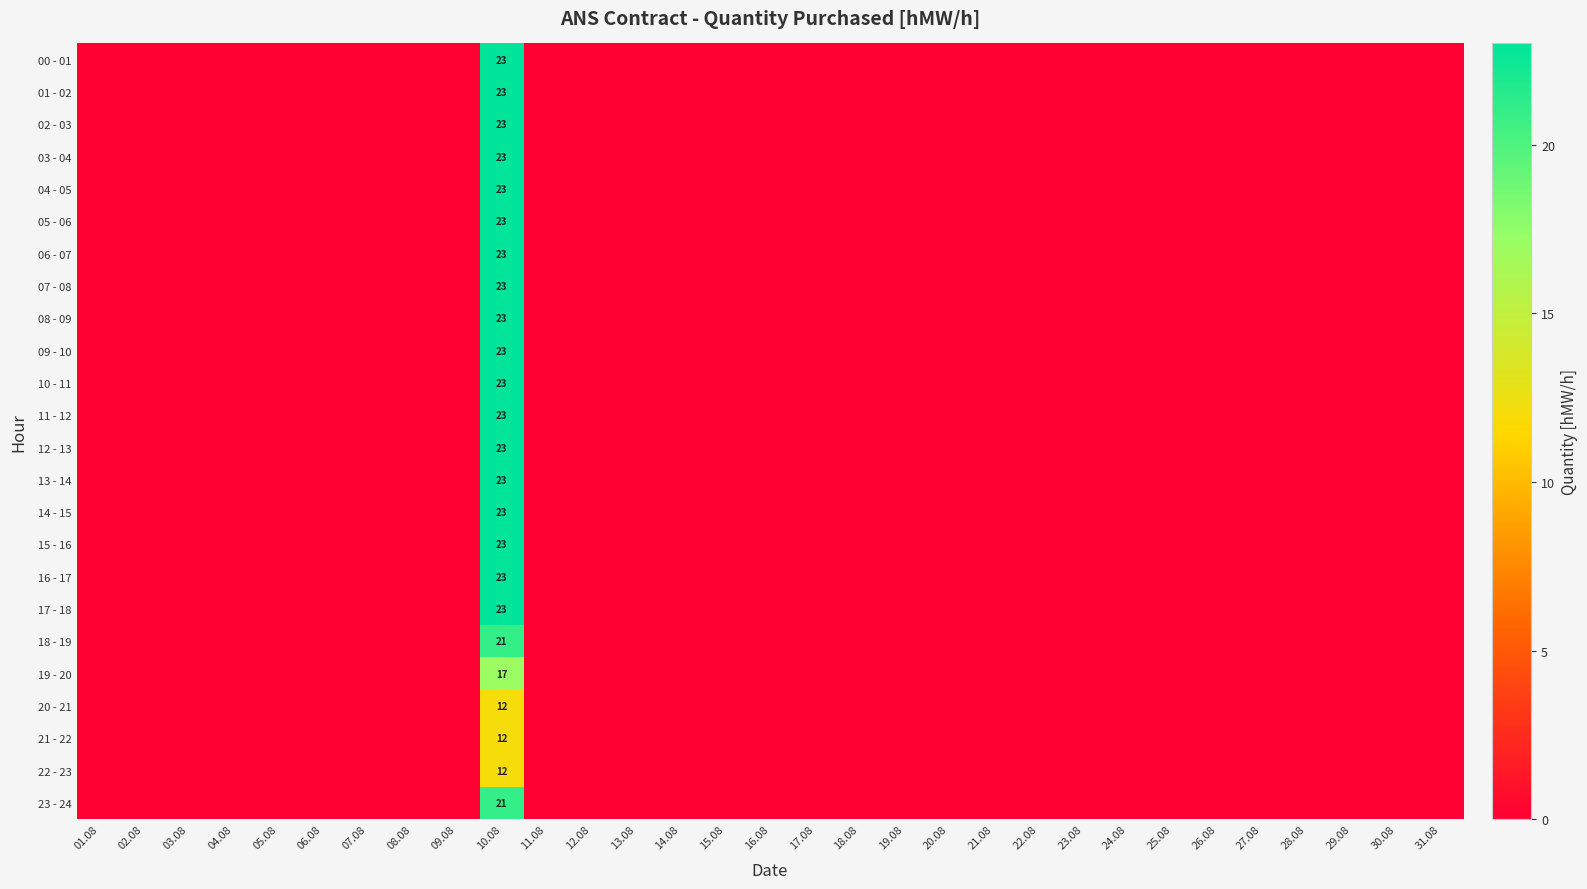

What is the total value across all series at 10.08?

509